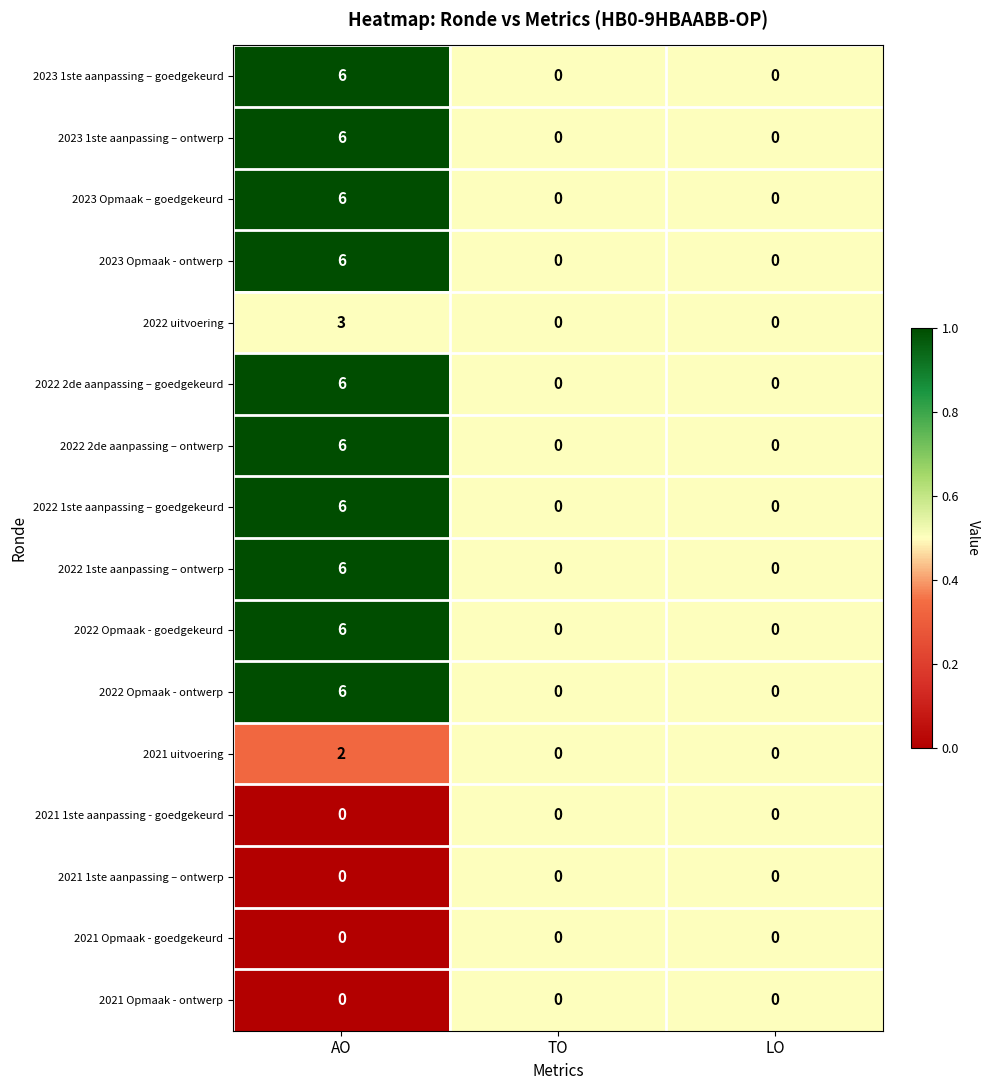

What is the difference between the 2022 2de aanpassing – ontwerp values at AO and LO?

6